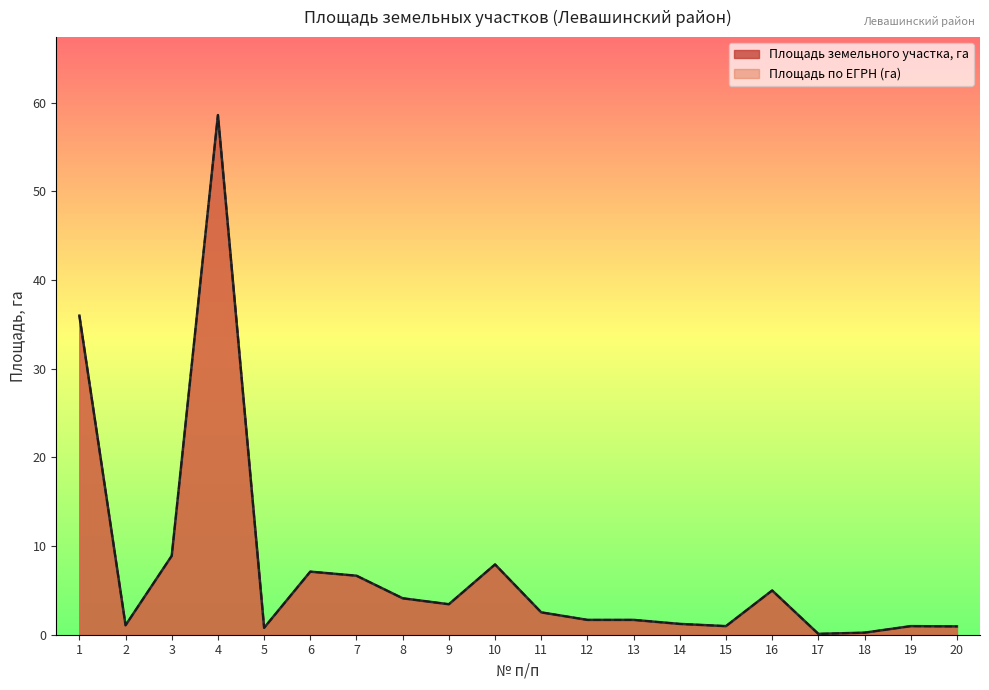

What is the sum of all Площадь земельного участка, га values?

149.8